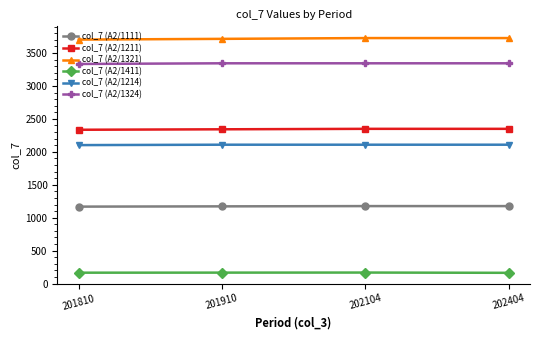

Rank the series at 202404 from lowest to highest value.

col_7 (A2/1411), col_7 (A2/1111), col_7 (A2/1214), col_7 (A2/1211), col_7 (A2/1324), col_7 (A2/1321)